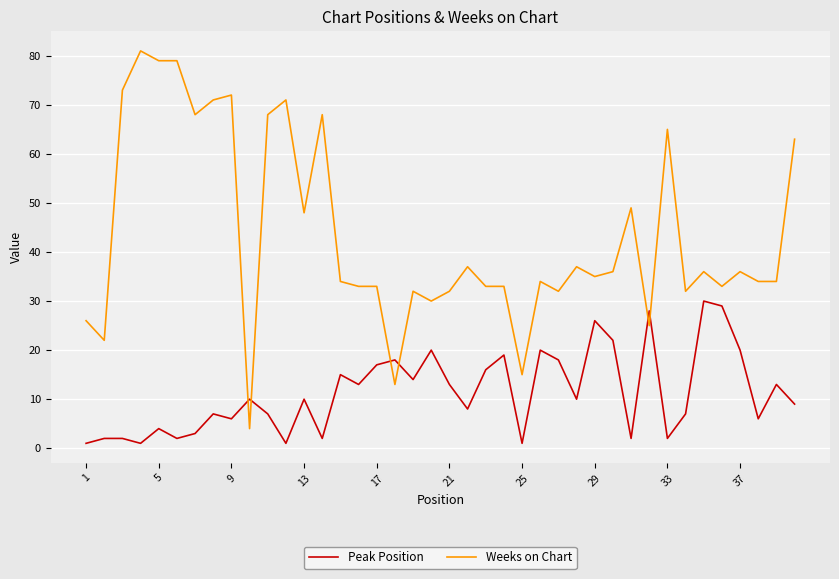

What is the difference between the maximum and minimum values in the Weeks on Chart series?

77